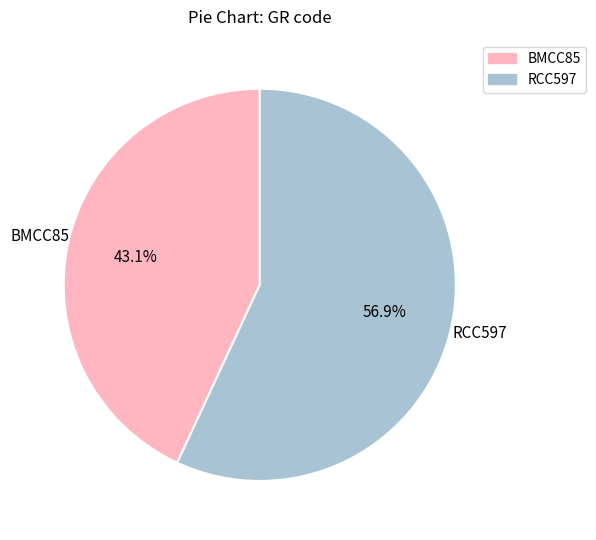

To the nearest percent, what is the combined percentage of RCC597 and BMCC85?

100%